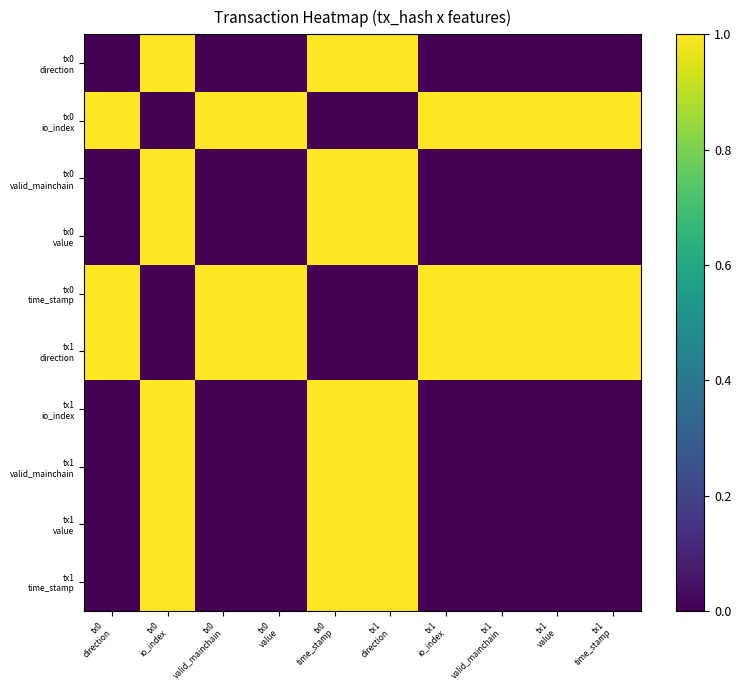

How many categories are shown in the chart?

10